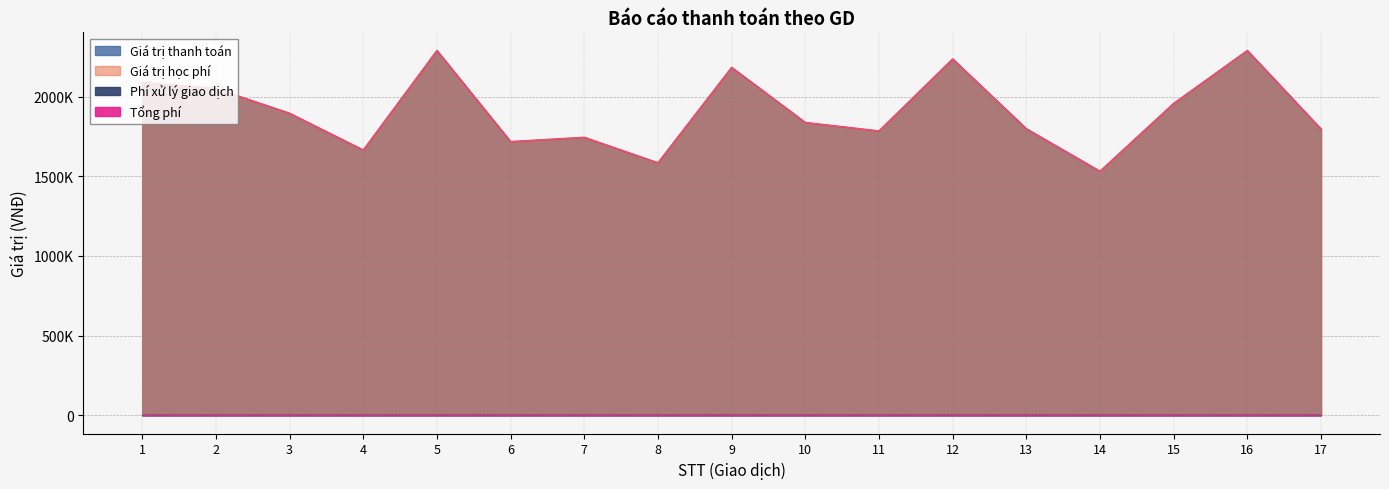

True or false: Giá trị học phí and Giá trị thanh toán intersect in this chart.

False